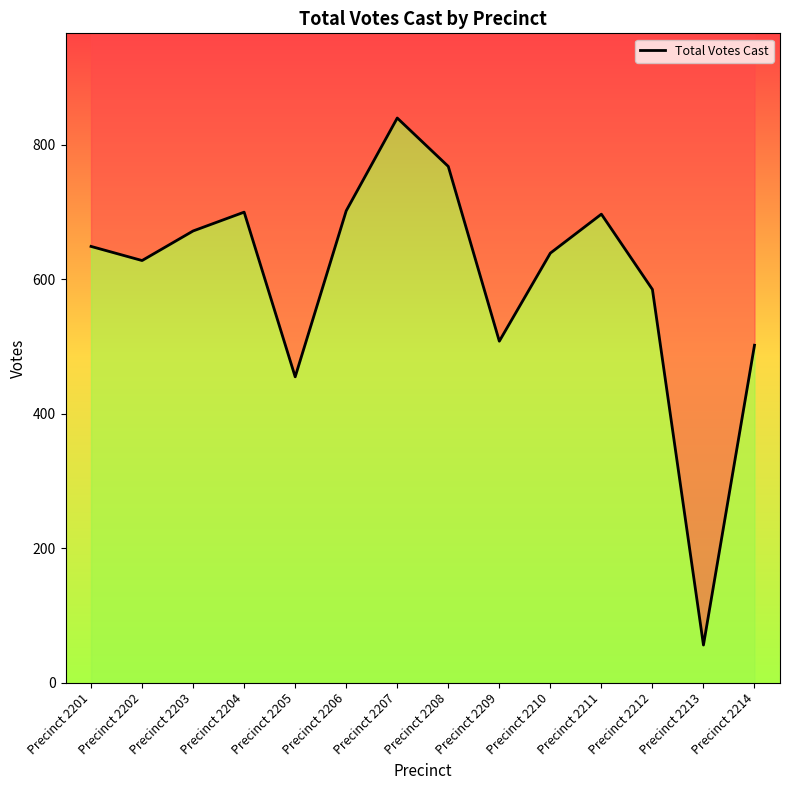

Rank the categories by value from highest to lowest.

Precinct 2207, Precinct 2208, Precinct 2206, Precinct 2204, Precinct 2211, Precinct 2203, Precinct 2201, Precinct 2210, Precinct 2202, Precinct 2212, Precinct 2209, Precinct 2214, Precinct 2205, Precinct 2213